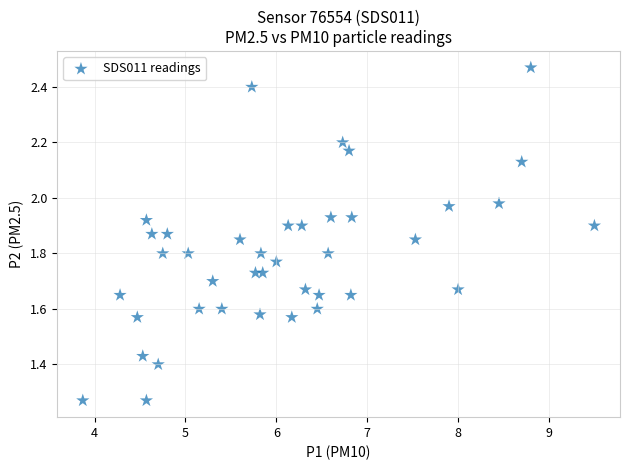

What is the range of Y values (max minus min)?

1.2